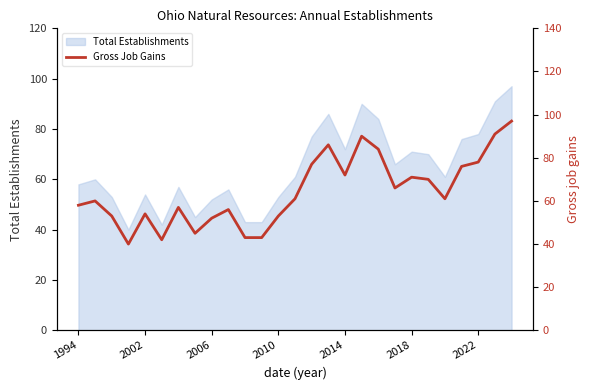

Does the chart have visible grid lines?

No